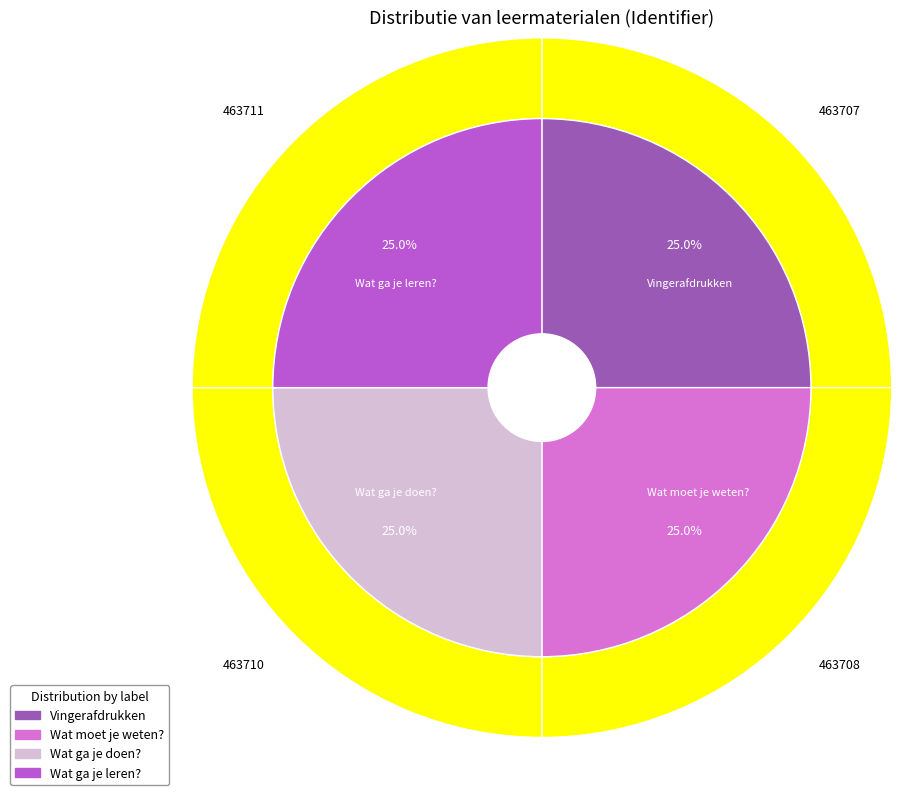

Which has a higher value, Vingerafdrukken or Wat ga je doen??

Wat ga je doen?